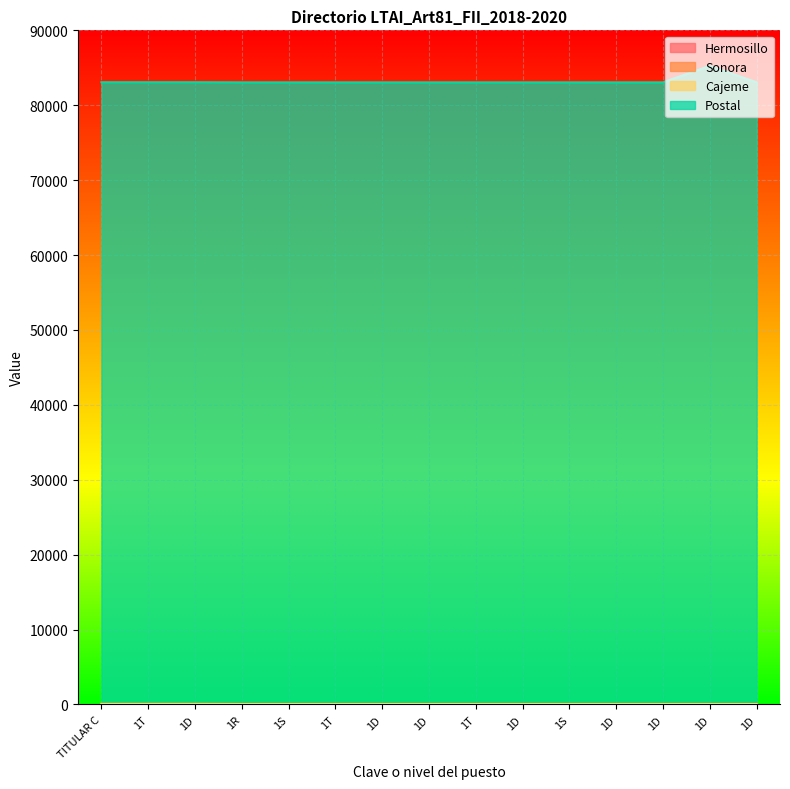

What is the label of the 6th point from the left?

1T